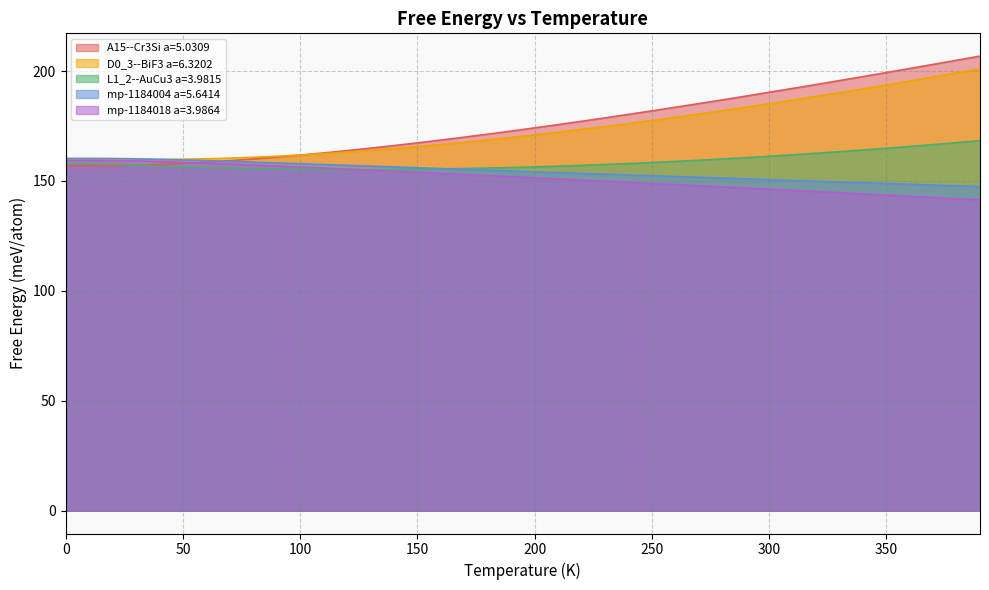

Which category has the highest value across all series?

390.0